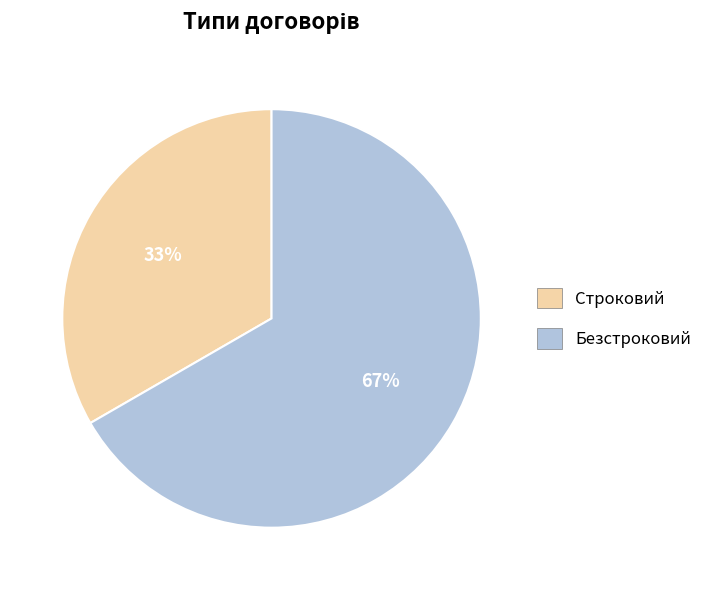

Combined, do Безстроковий and Строковий account for over 50%?

Yes